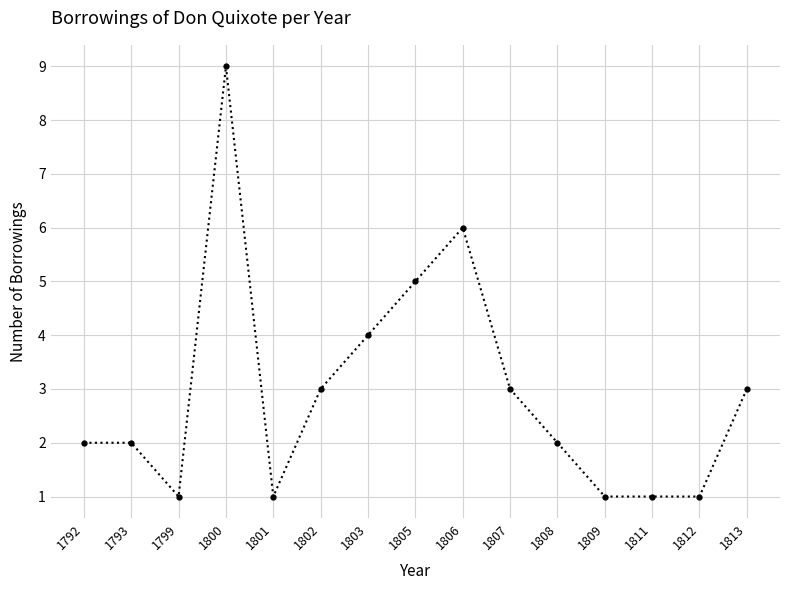

Reading right to left, list all the values displayed in this chart.

1813=3	1812=1	1811=1	1809=1	1808=2	1807=3	1806=6	1805=5	1803=4	1802=3	1801=1	1800=9	1799=1	1793=2	1792=2